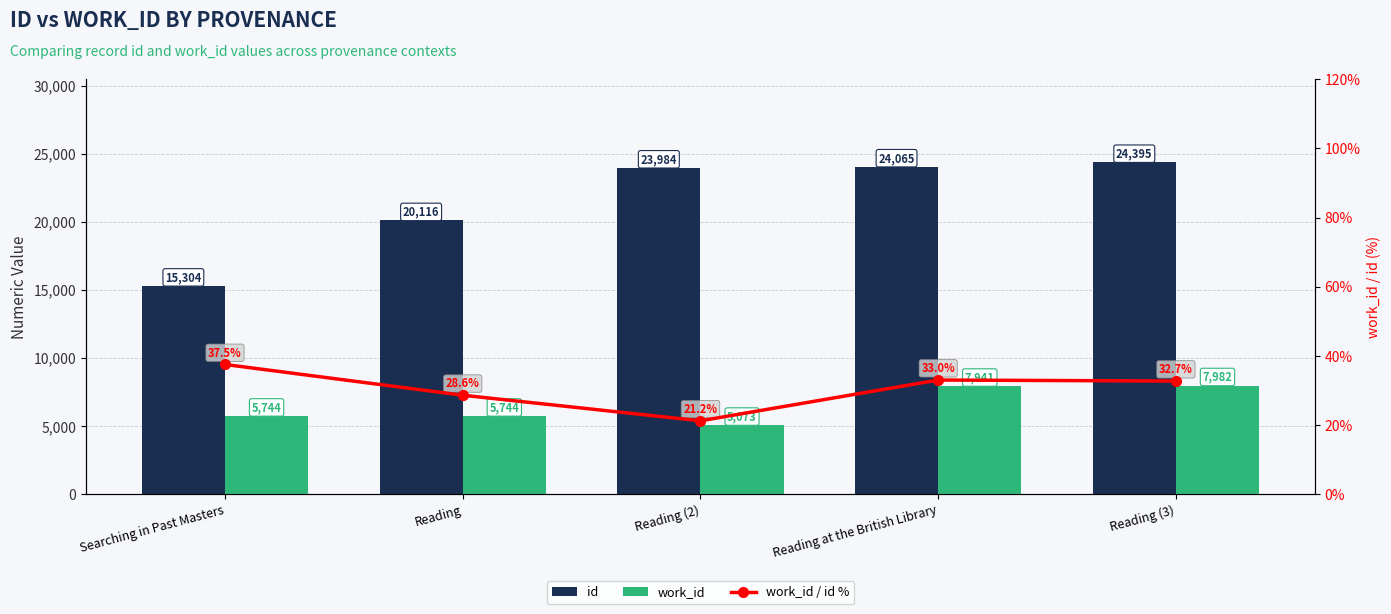

What is the difference between the highest and lowest values at Searching in Past Masters?

15266.5